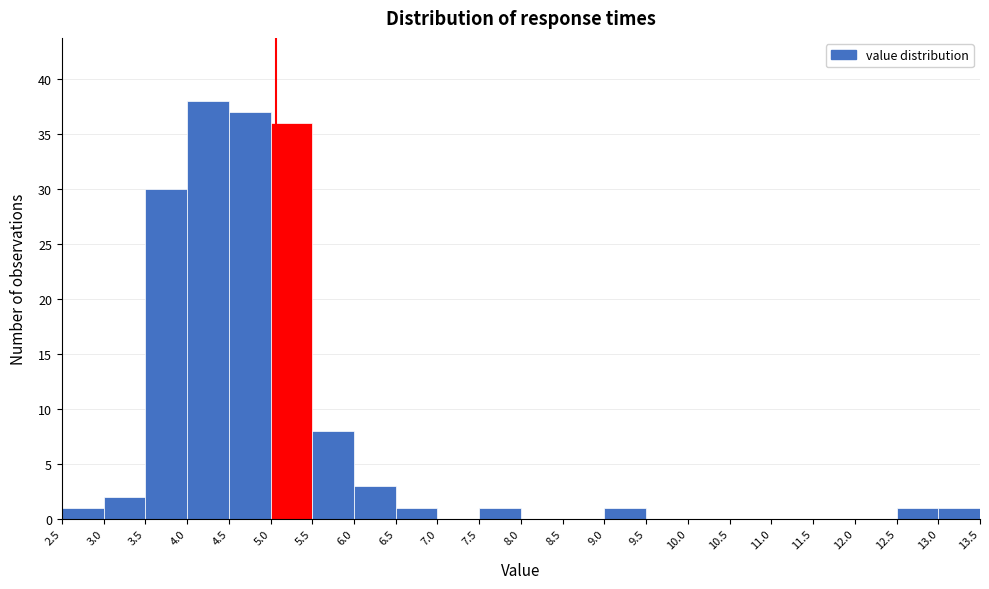

Reading left to right, transcribe this chart: for each bar, give the range it covers on the x-axis and its height. The values are not printed on the chart, so give them approximately, as read against the axis.

2.5 to 3.0: 1
3.0 to 3.5: 2
3.5 to 4.0: 30
4.0 to 4.5: 38
4.5 to 5.0: 37
5.0 to 5.5: 36
5.5 to 6.0: 8
6.0 to 6.5: 3
6.5 to 7.0: 1
7.0 to 7.5: 0
7.5 to 8.0: 1
8.0 to 8.5: 0
8.5 to 9.0: 0
9.0 to 9.5: 1
9.5 to 10.0: 0
10.0 to 10.5: 0
10.5 to 11.0: 0
11.0 to 11.5: 0
11.5 to 12.0: 0
12.0 to 12.5: 0
12.5 to 13.0: 1
13.0 to 13.5: 1